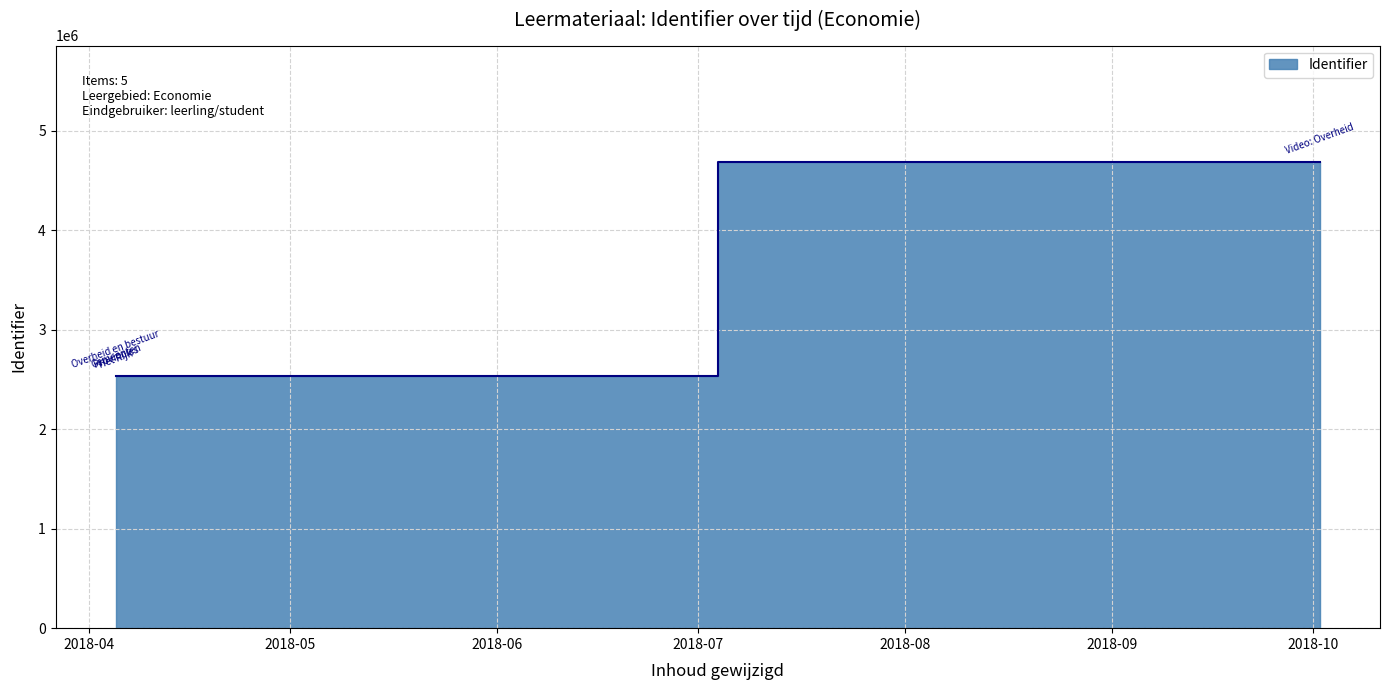

What is the difference between the maximum and minimum values?

2152801